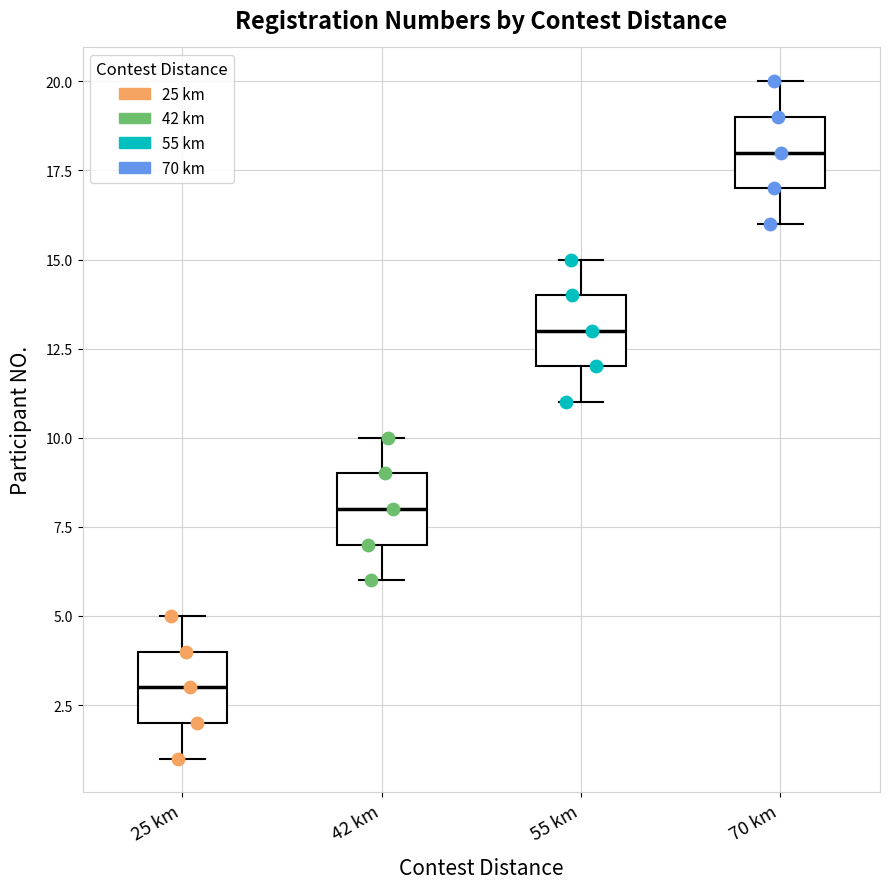

Where is the lower edge of the box for 42 km on the y-axis? The values are not printed on the chart, so give them approximately, as read against the axis.

7